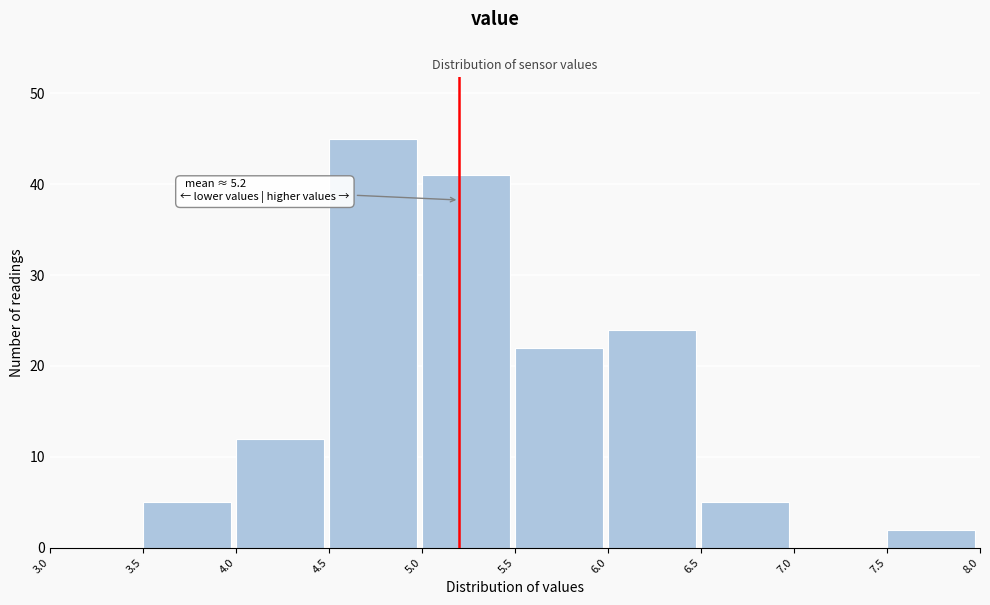

Over which range of the x-axis is the bar tallest?

4.5 to 5.0